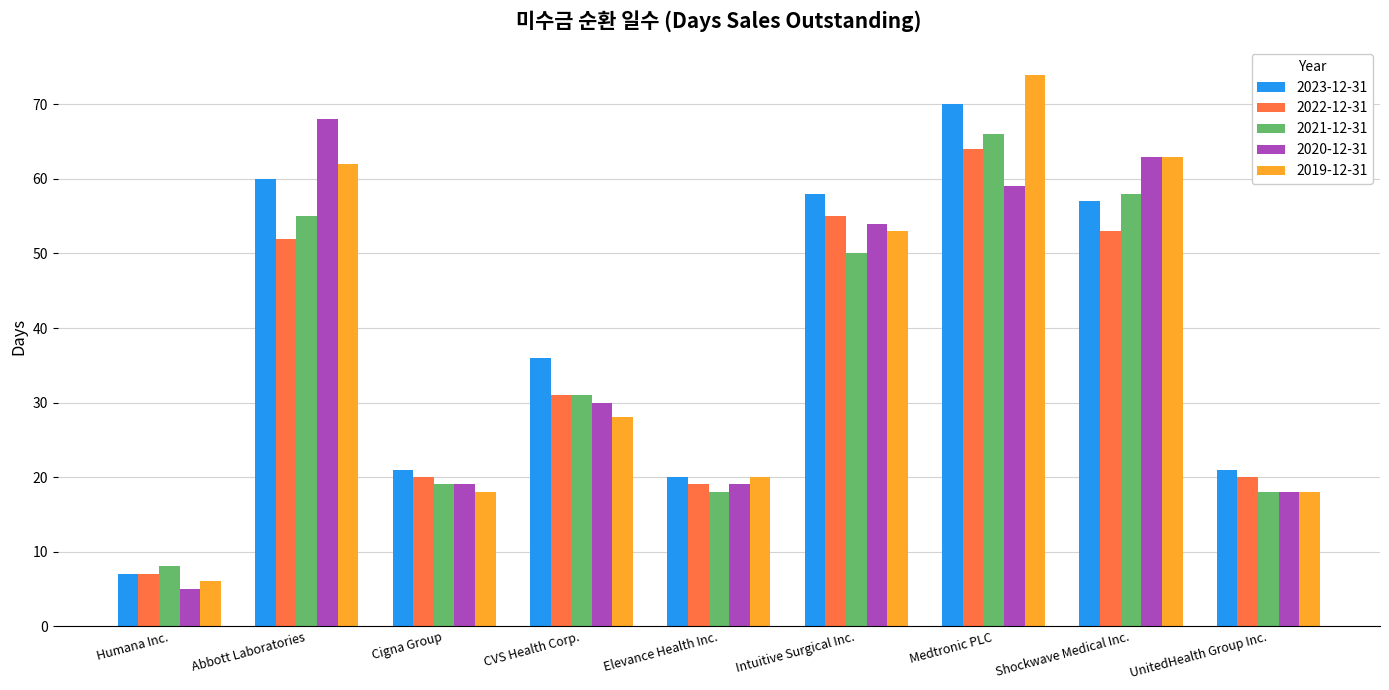

True or false: 2023-12-31 has a value of 2 at Humana Inc..

False